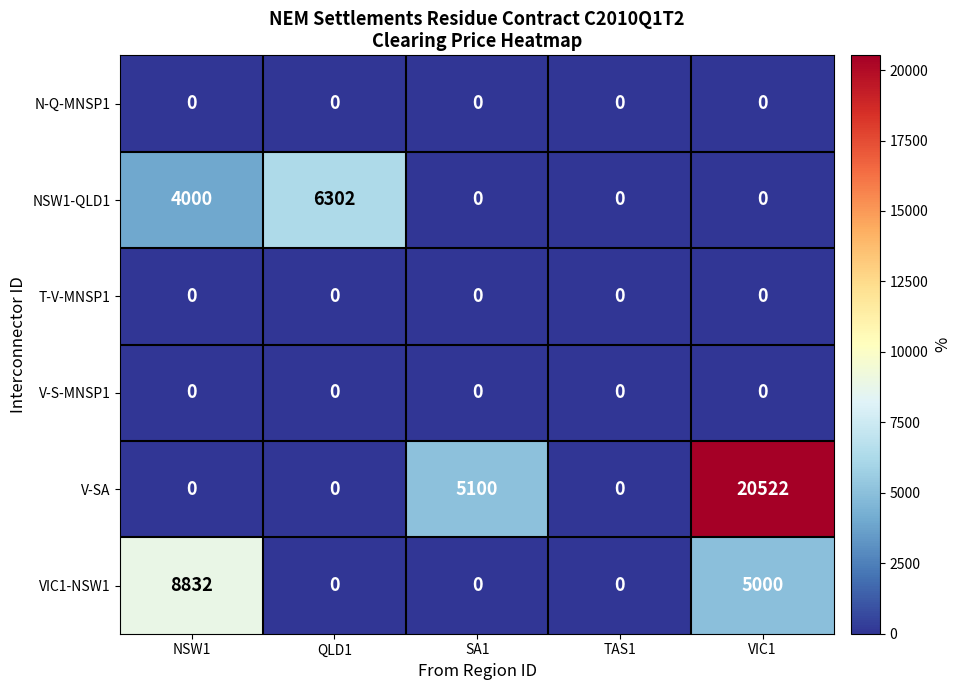

Which series has the widest spread of values?

V-SA